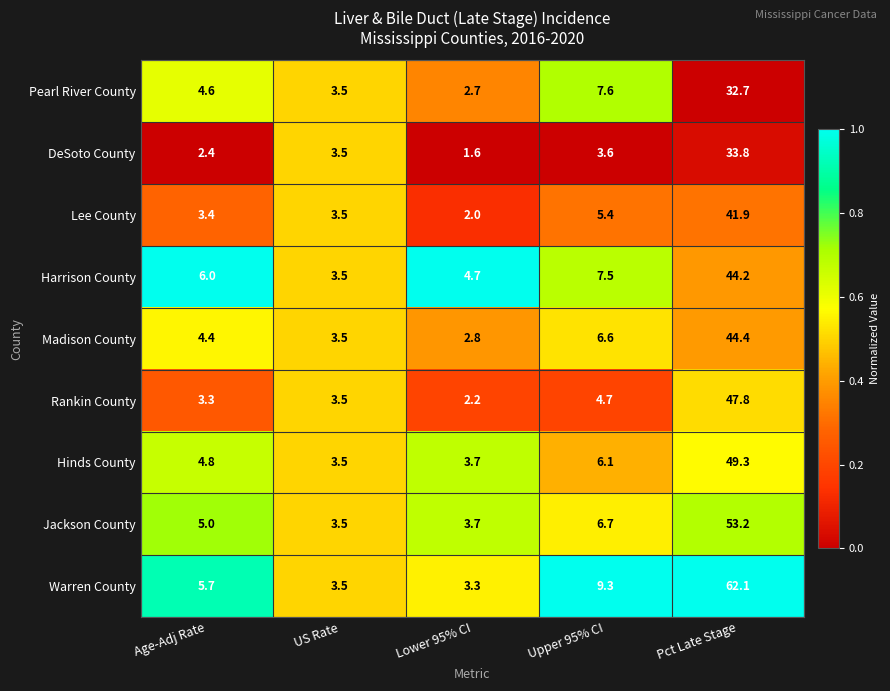

What value does the Jackson County series have at US Rate?

3.5